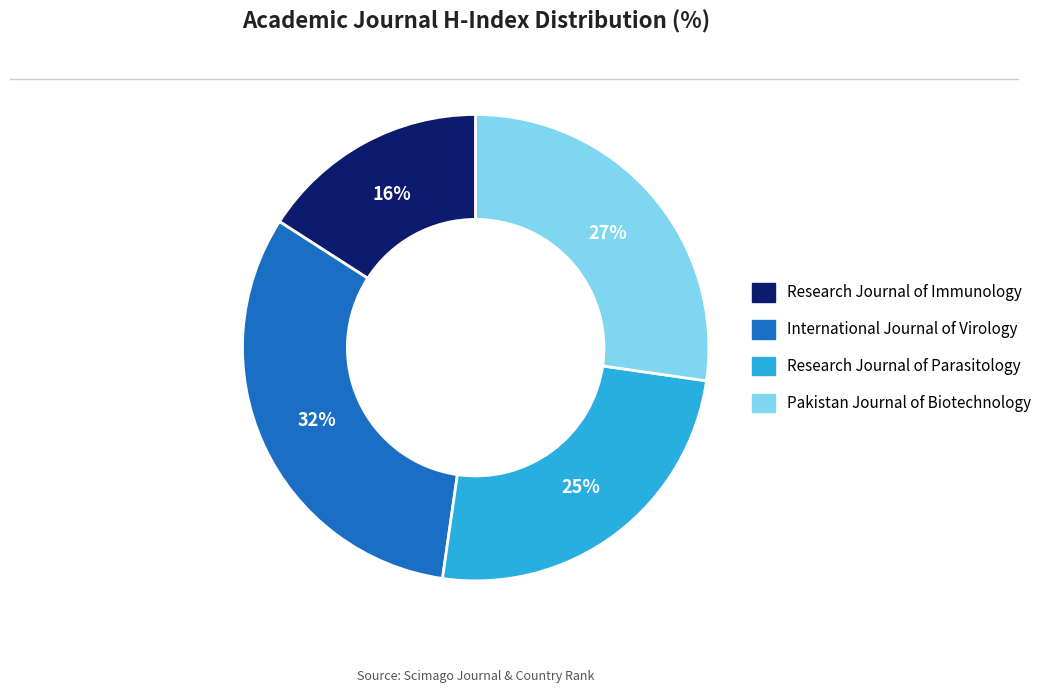

To the nearest percent, what percentage of the pie is Research Journal of Immunology?

16%